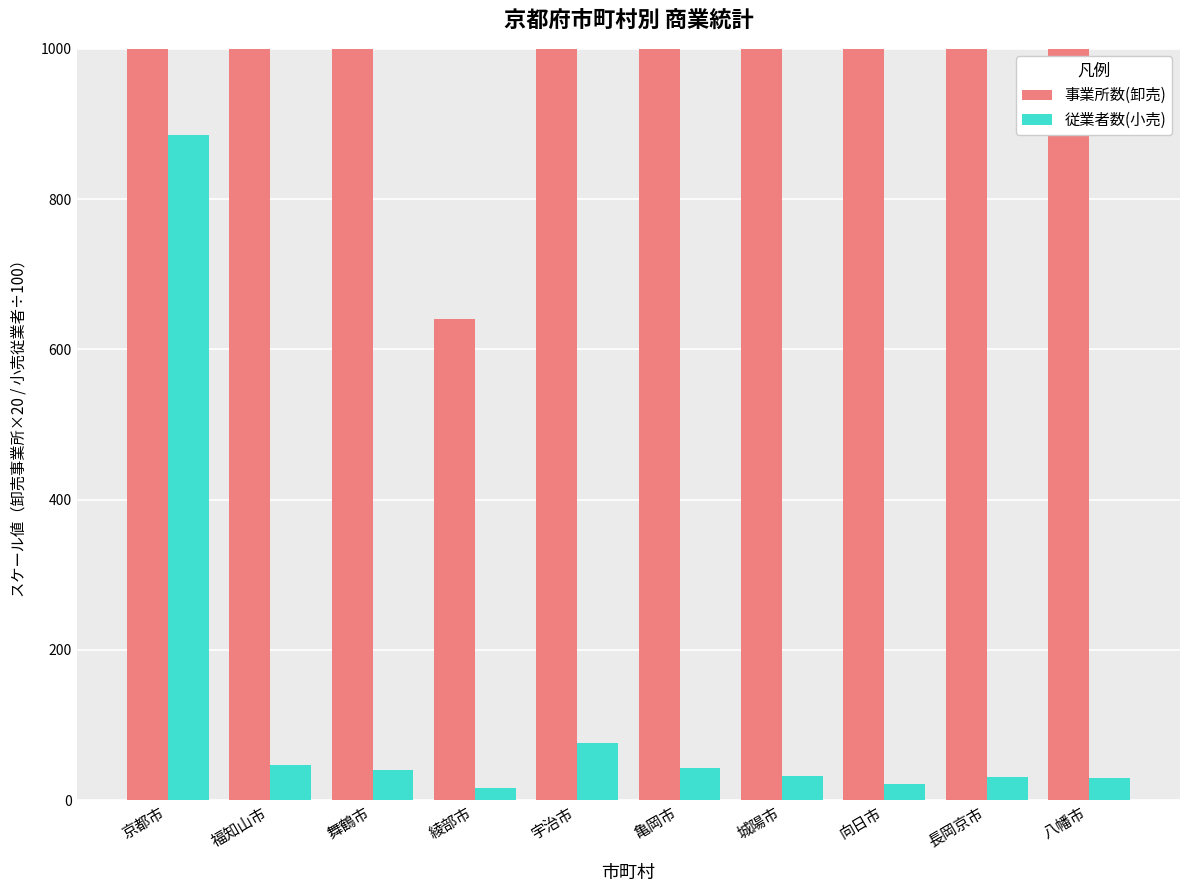

Which series has the widest spread of values?

事業所数(卸売)